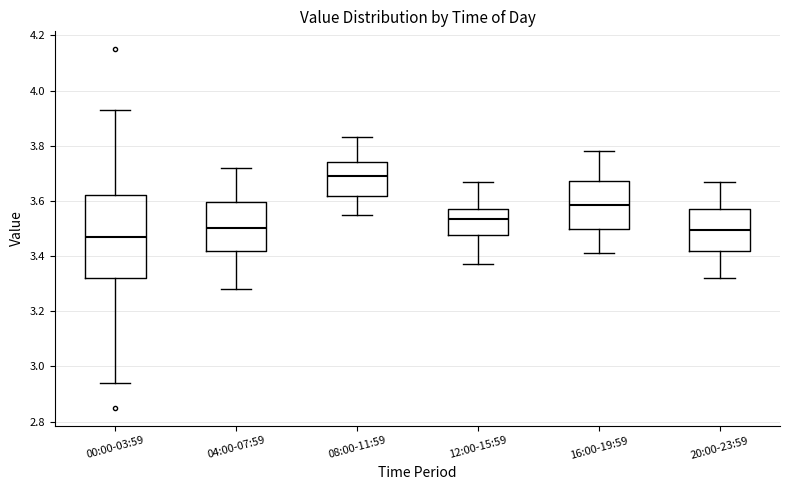

Reading left to right, transcribe this box plot: for each box, give where its median line is, the range the box spans, and where its two whiskers end, as read against the y-axis. The values are not printed on the chart, so give them approximately, as read against the axis.

00:00-03:59: median 3.48, box 3.32 to 3.62, whiskers 2.94 to 3.94
04:00-07:59: median 3.50, box 3.42 to 3.60, whiskers 3.28 to 3.72
08:00-11:59: median 3.70, box 3.62 to 3.74, whiskers 3.56 to 3.84
12:00-15:59: median 3.54, box 3.48 to 3.58, whiskers 3.38 to 3.68
16:00-19:59: median 3.58, box 3.50 to 3.68, whiskers 3.42 to 3.78
20:00-23:59: median 3.50, box 3.42 to 3.58, whiskers 3.32 to 3.68